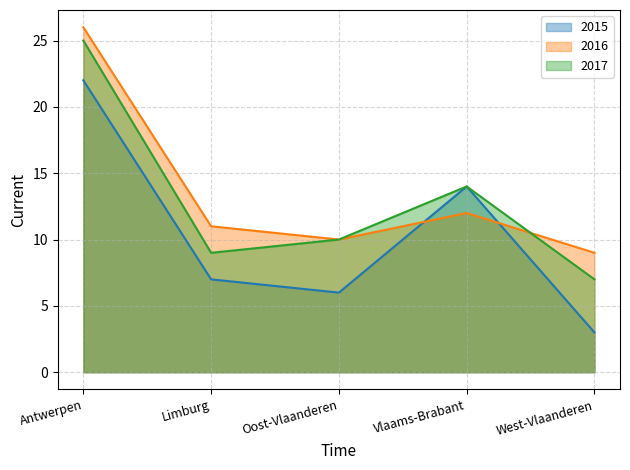

Which series has the largest range (max minus min)?

2015